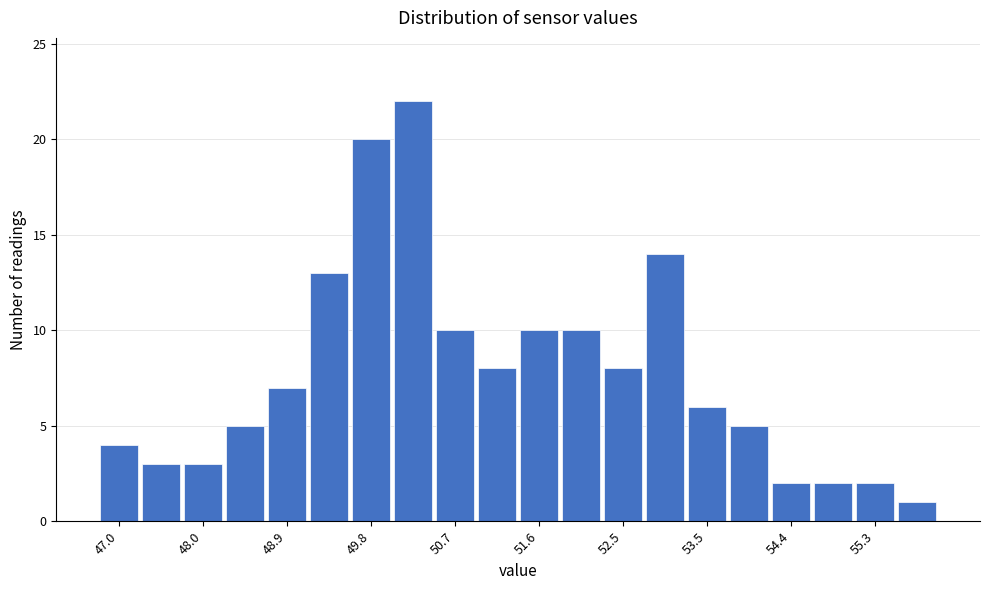

How tall is the bar that spans 49.56 to 50.02 on the x-axis? Neither the bar edges nor the heights are printed on the chart, so give them approximately, as read against the axes.

20